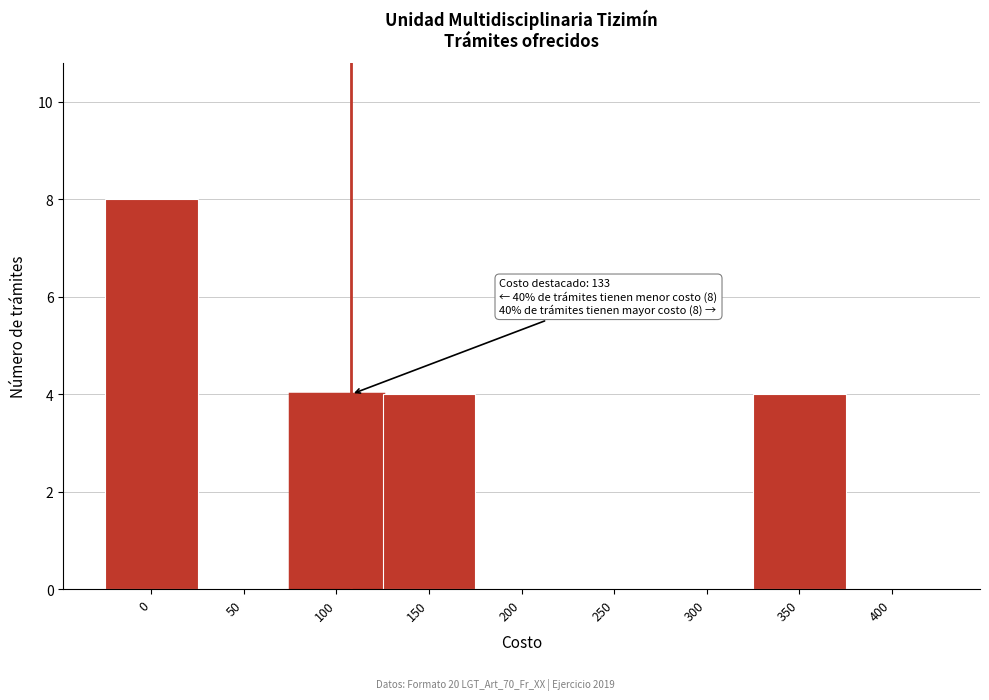

Reading left to right, extract all data points from this chart.

0=8	50=0	100=4	150=4	200=0	250=0	300=0	350=4	400=0